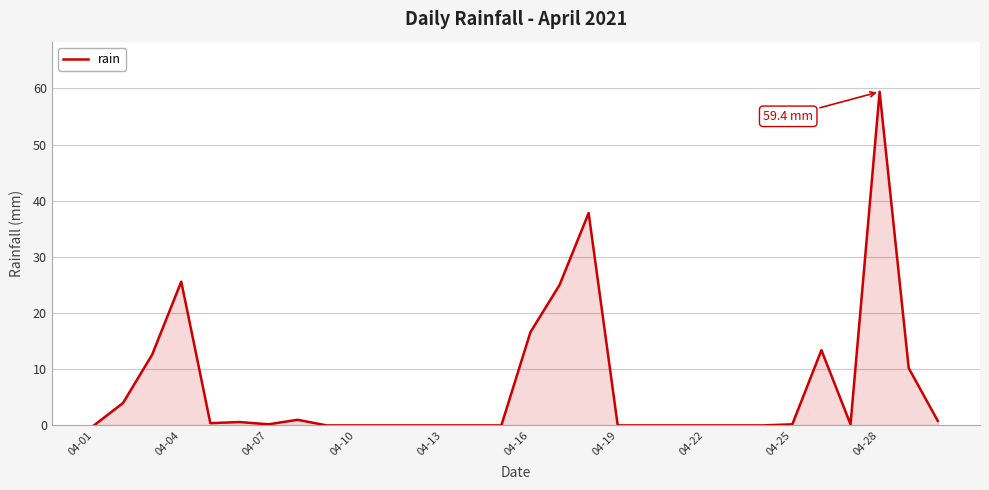

What is the greatest value displayed?

59.4